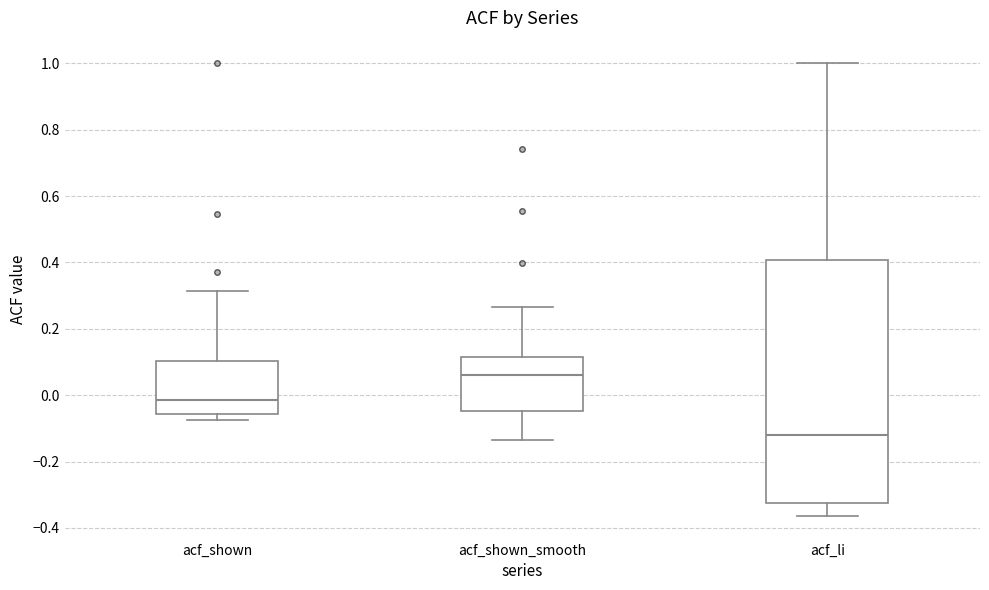

Which box is the tallest, from its lower edge to its upper edge?

acf_li